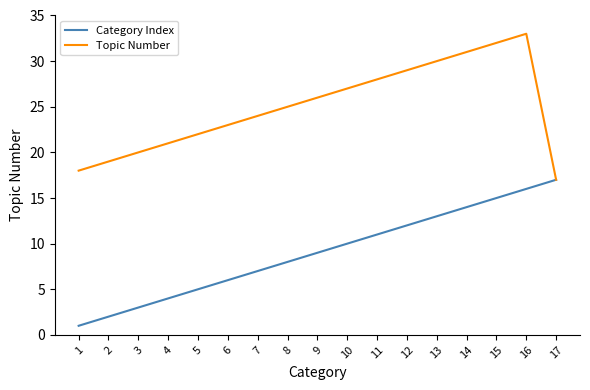

What is the total value across all series at 9?

35